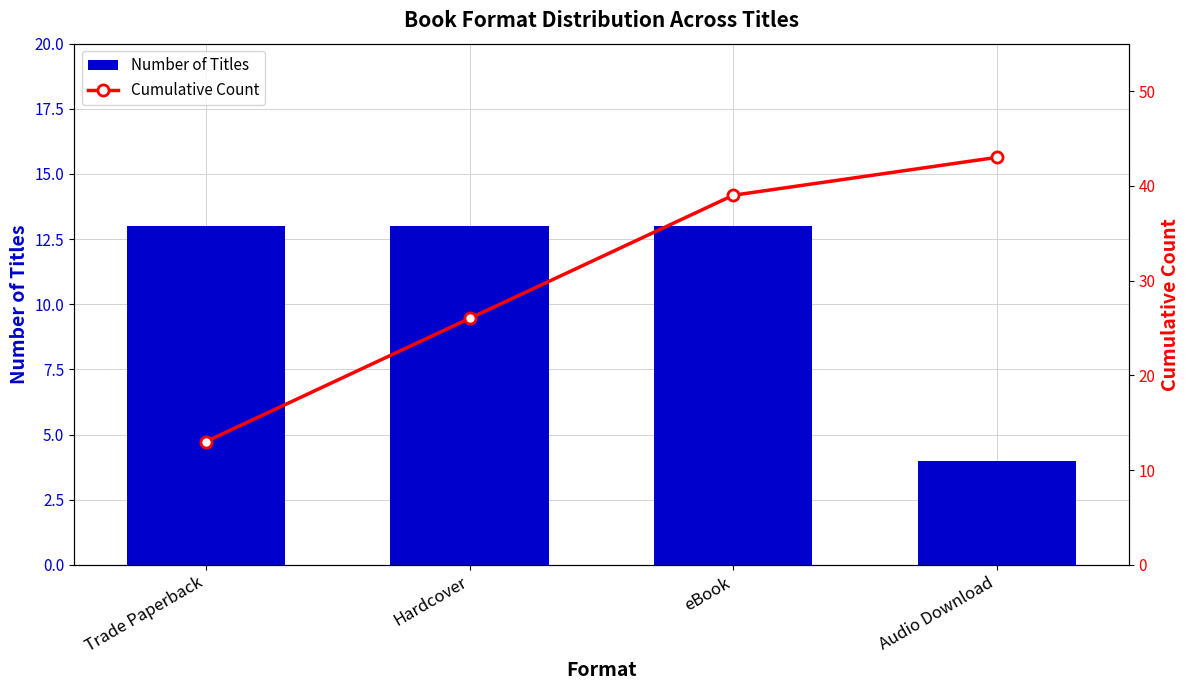

Read the Cumulative Count value at Audio Download.

43